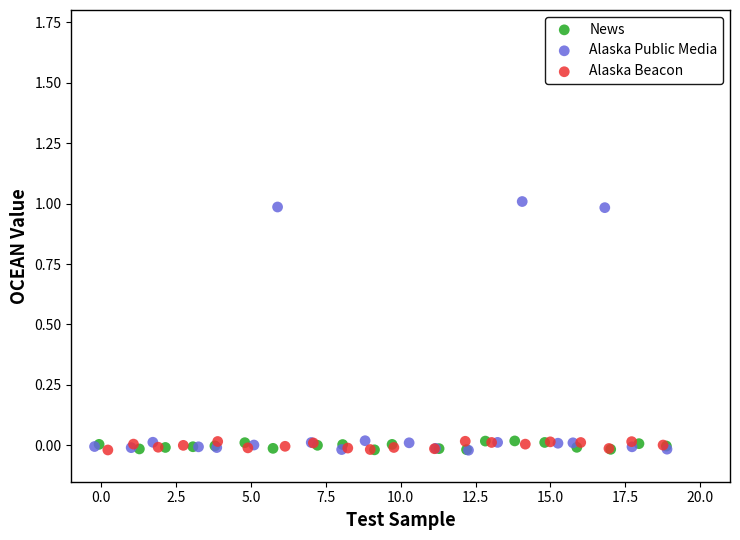

Which series contains the highest Y value?

Alaska Public Media